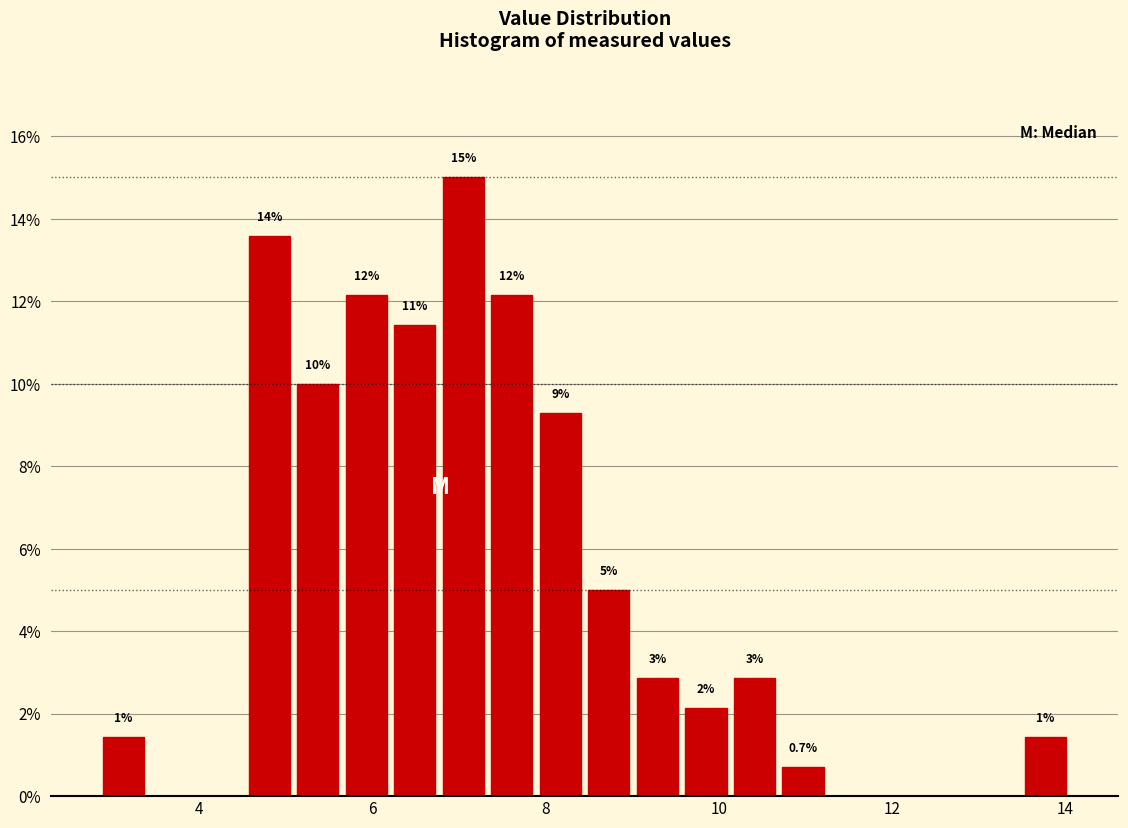

Around what value on the x-axis is the tallest bar? Give the approximate position of its centre, as read against the axis.

7.0